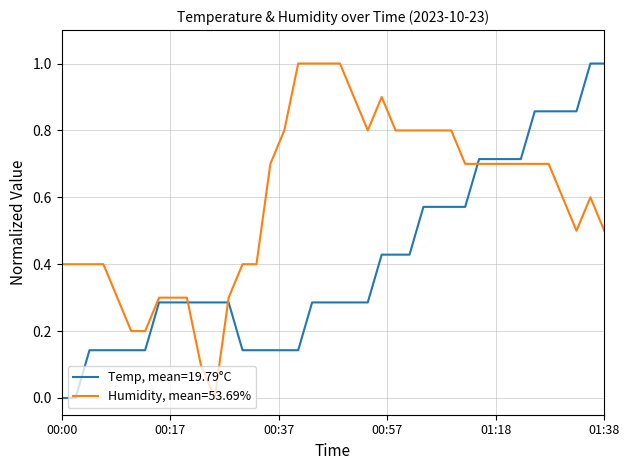

Which series ends up on top after the final intersection of Humidity, mean=53.69% and Temp, mean=19.79°C?

Temp, mean=19.79°C